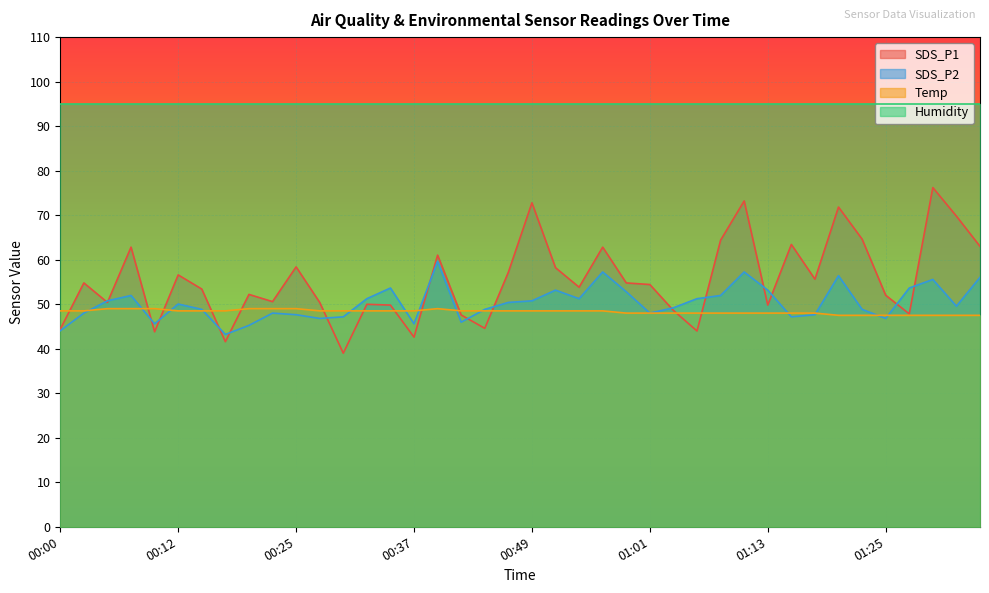

List the series in order of their peak value, highest first.

Humidity, SDS_P1, SDS_P2, Temp